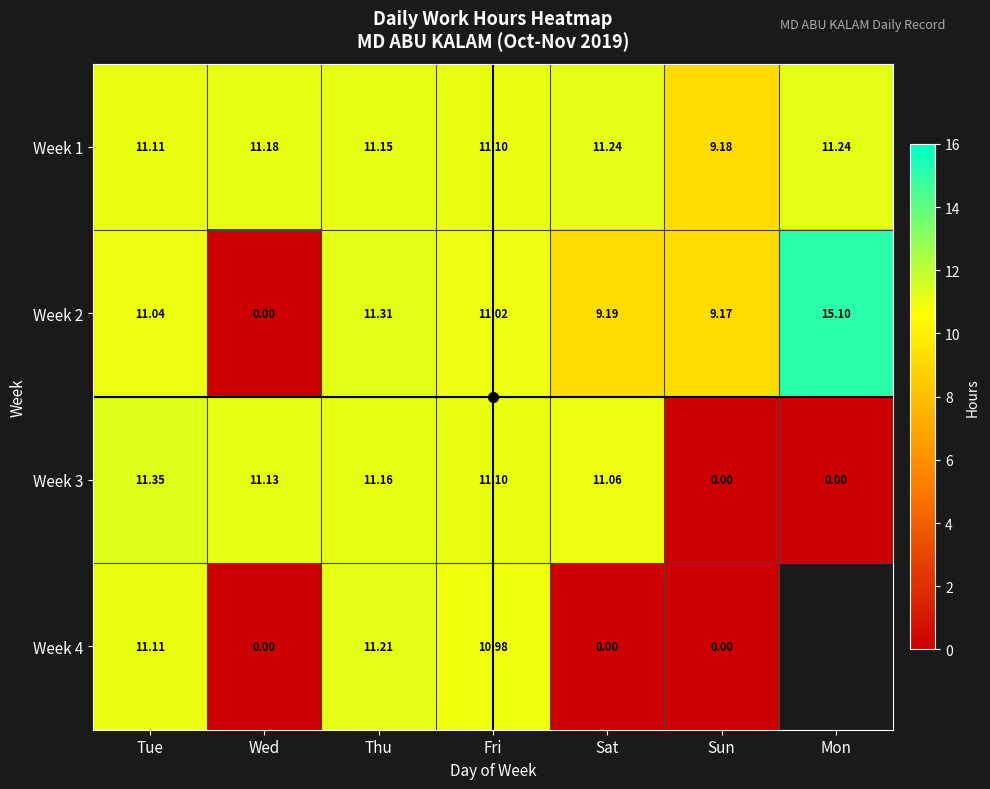

Read the Week 2 value at Fri.

11.0